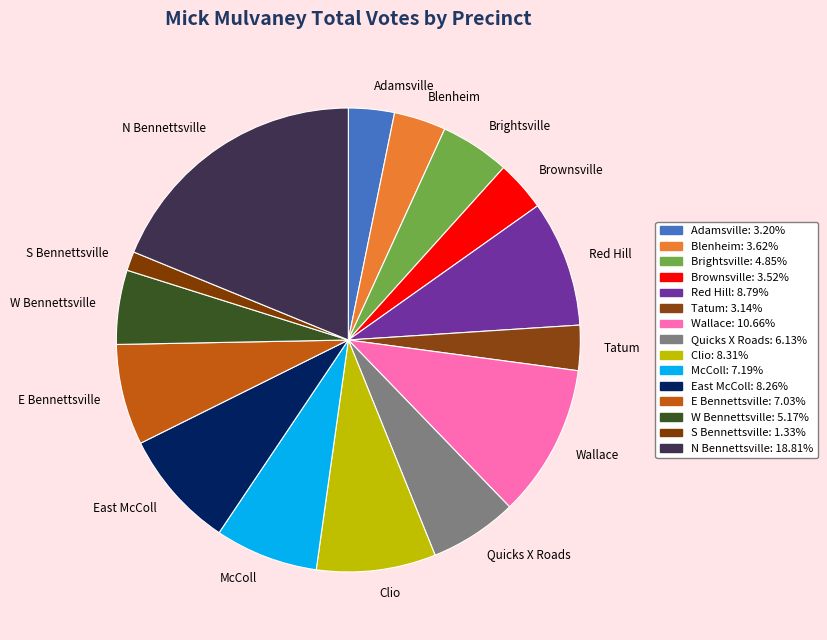

Count the number of slices in the pie.

15